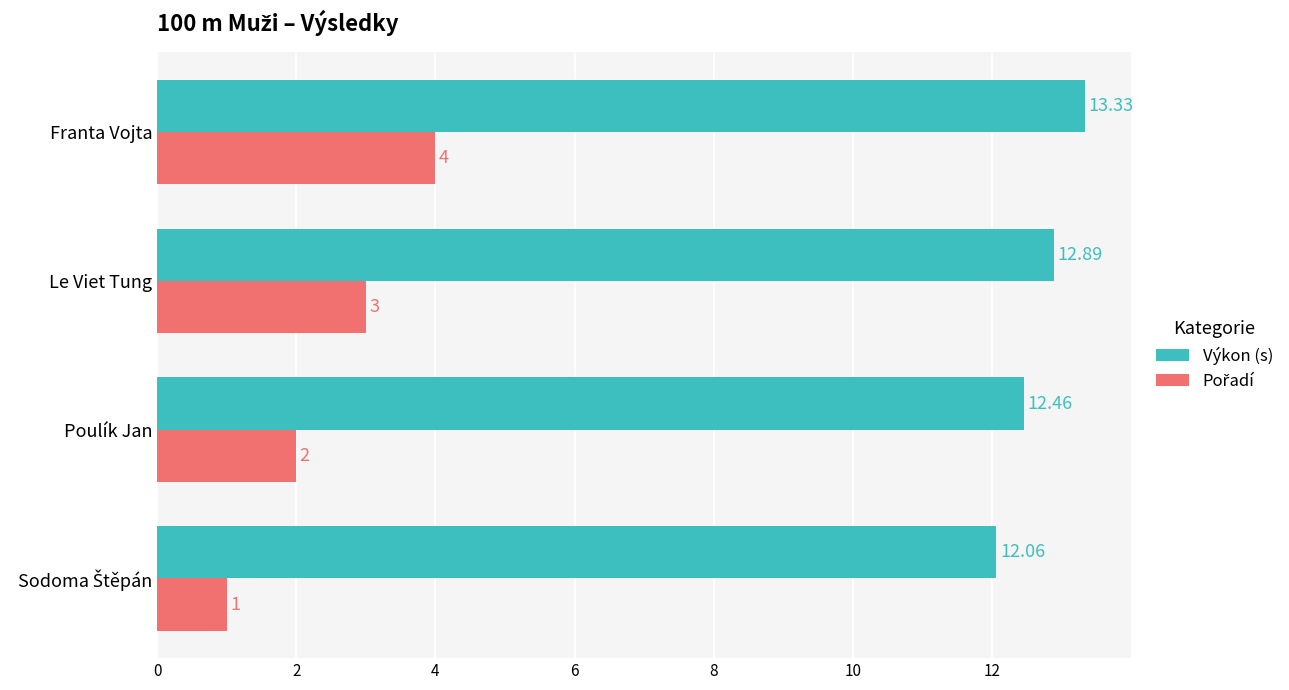

Which series has the largest total across all categories?

Výkon (s)